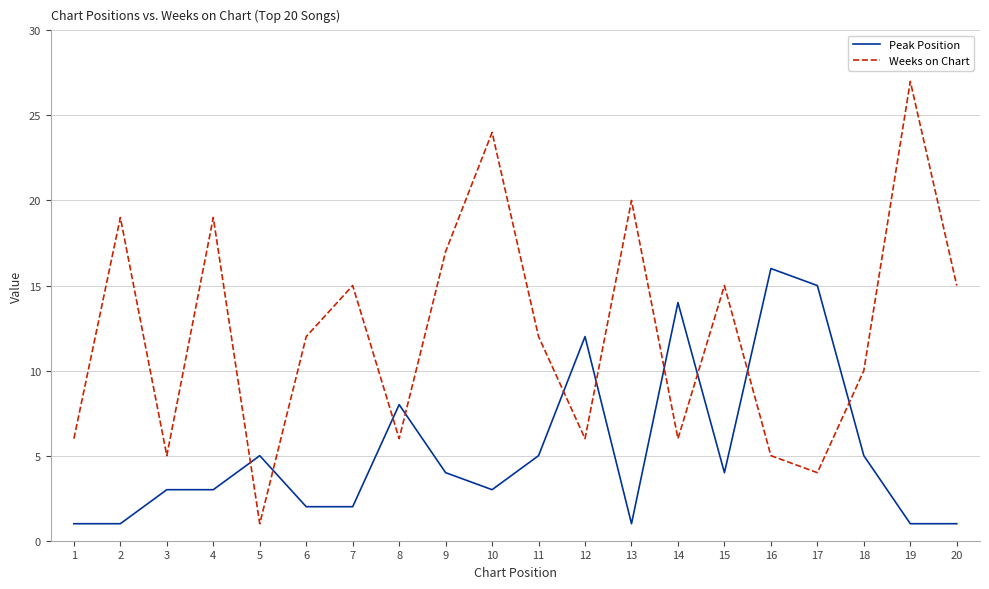

Which category has the highest value in the Peak Position series?

16